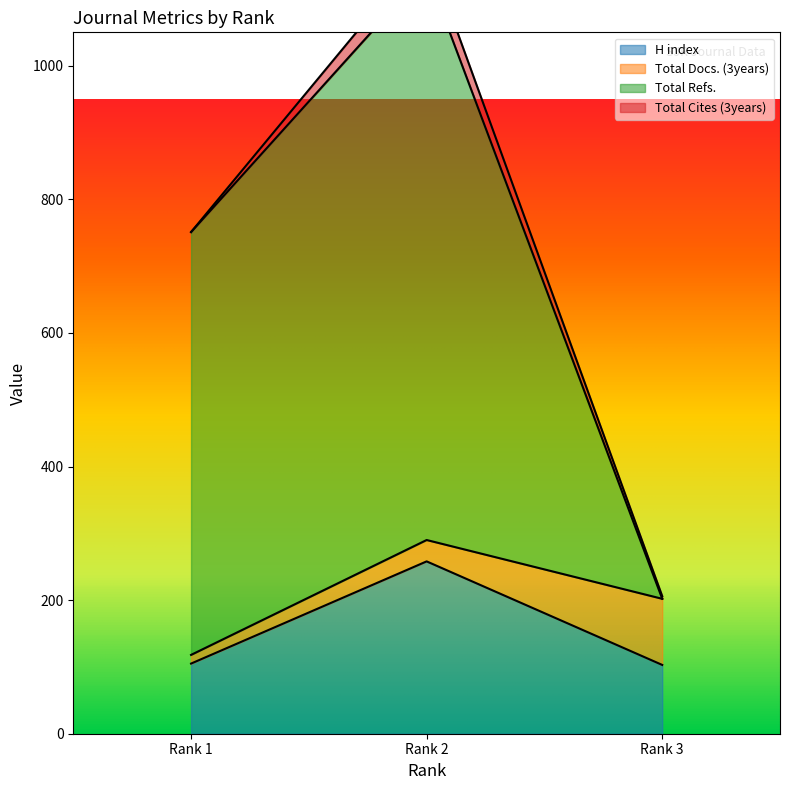

The value of H index at Rank 2 is 62. True or false?

False